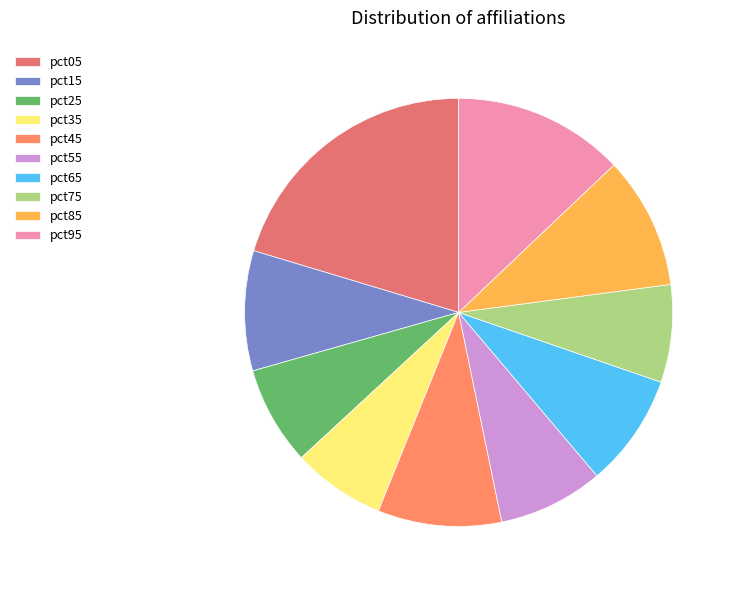

How many slices are in this pie chart?

10